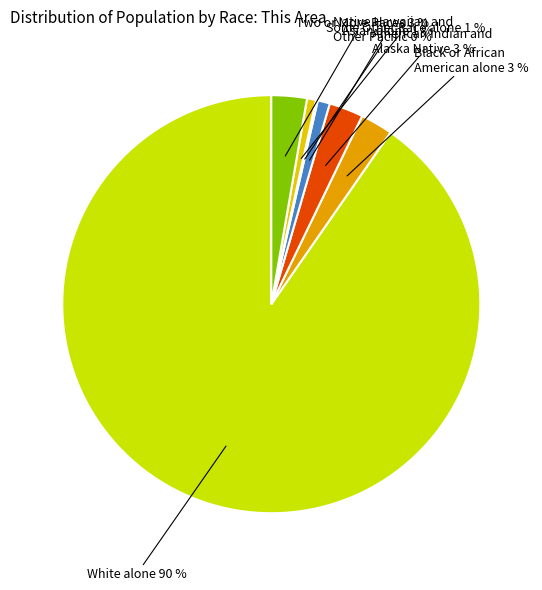

How many segments does this pie chart have?

7